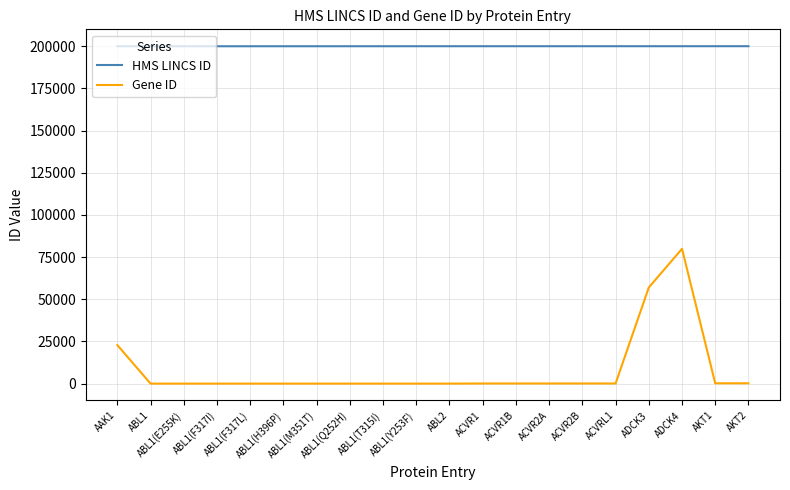

What is the difference between the maximum and minimum values in the Gene ID series?

79909